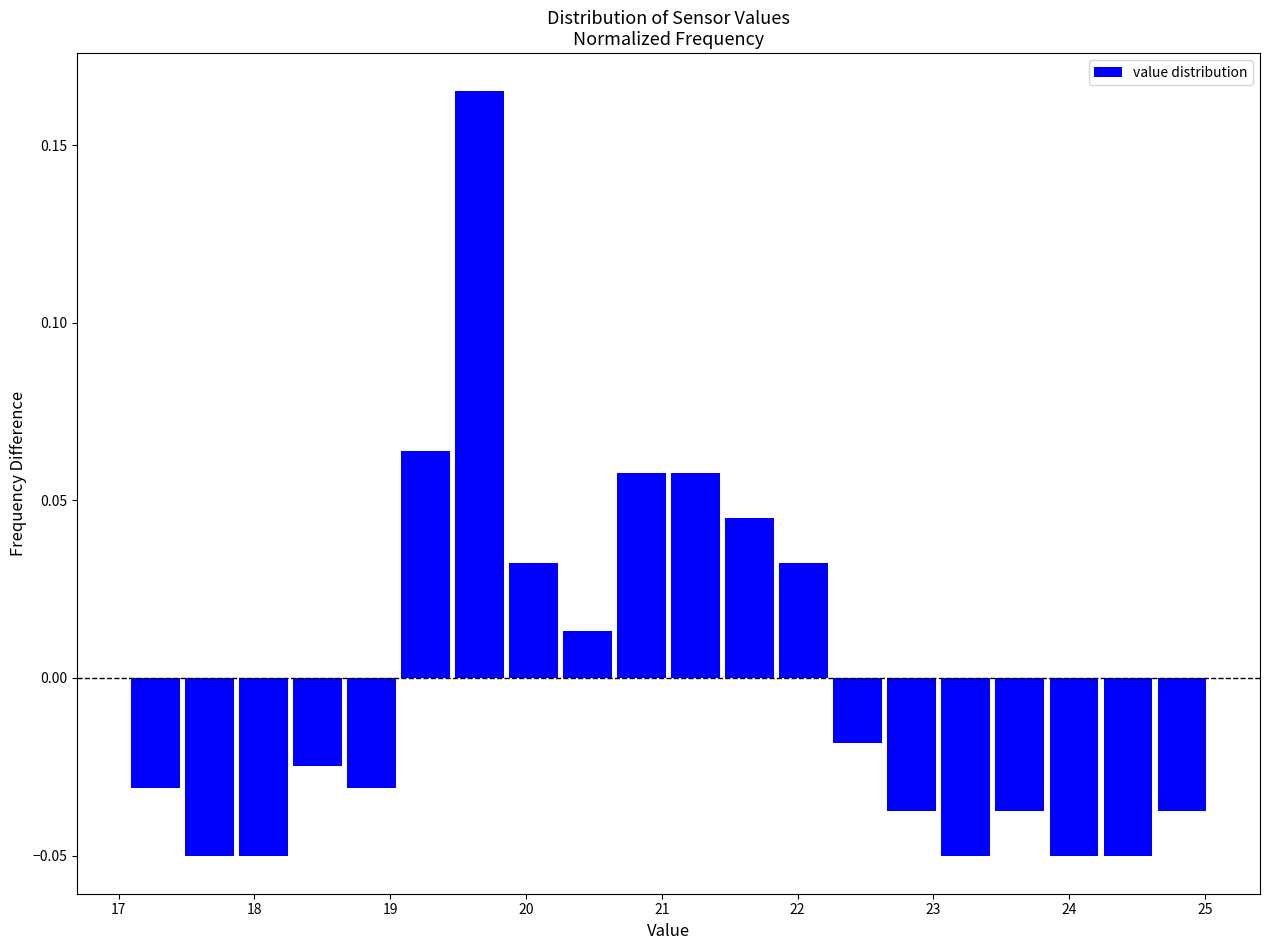

Around what value on the x-axis is the tallest bar? Give the approximate position of its centre, as read against the axis.

19.7